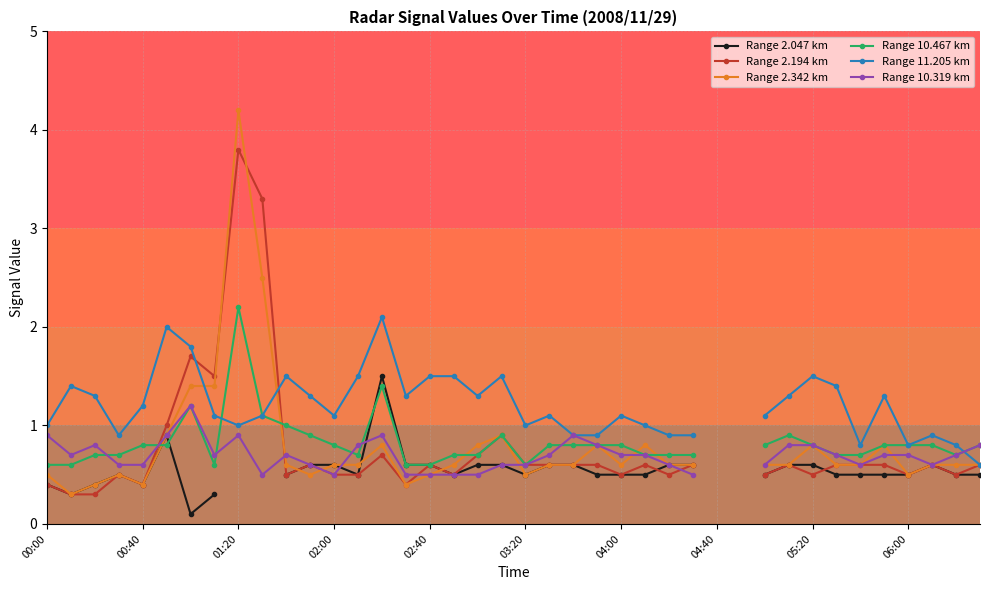

Is the value of Range 10.319 km at 20 greater than the value of Range 2.342 km at 22?

No